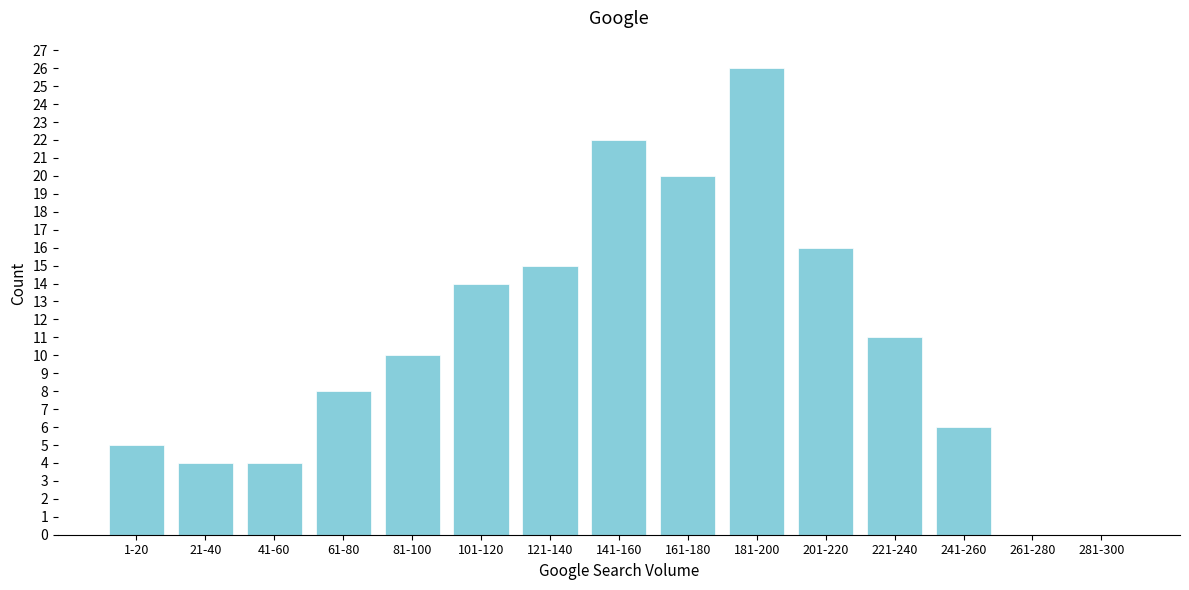

Reading left to right, extract all data points from this chart.

1-20=5	21-40=4	41-60=4	61-80=8	81-100=10	101-120=14	121-140=15	141-160=22	161-180=20	181-200=26	201-220=16	221-240=11	241-260=6	261-280=0	281-300=0